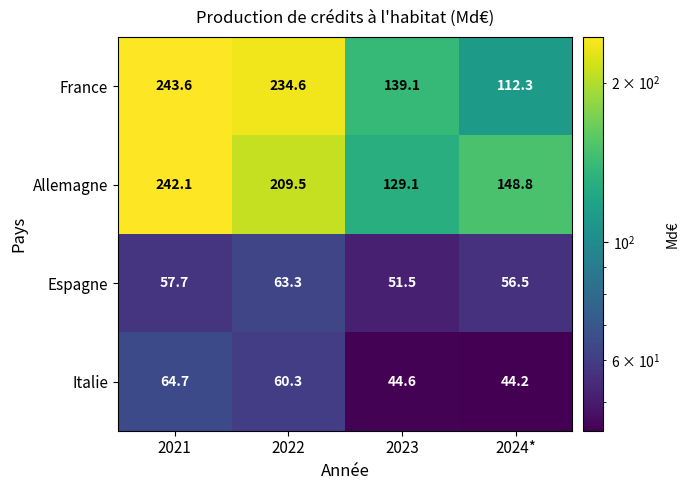

Which series changed the most between 2023 and 2024*?

France